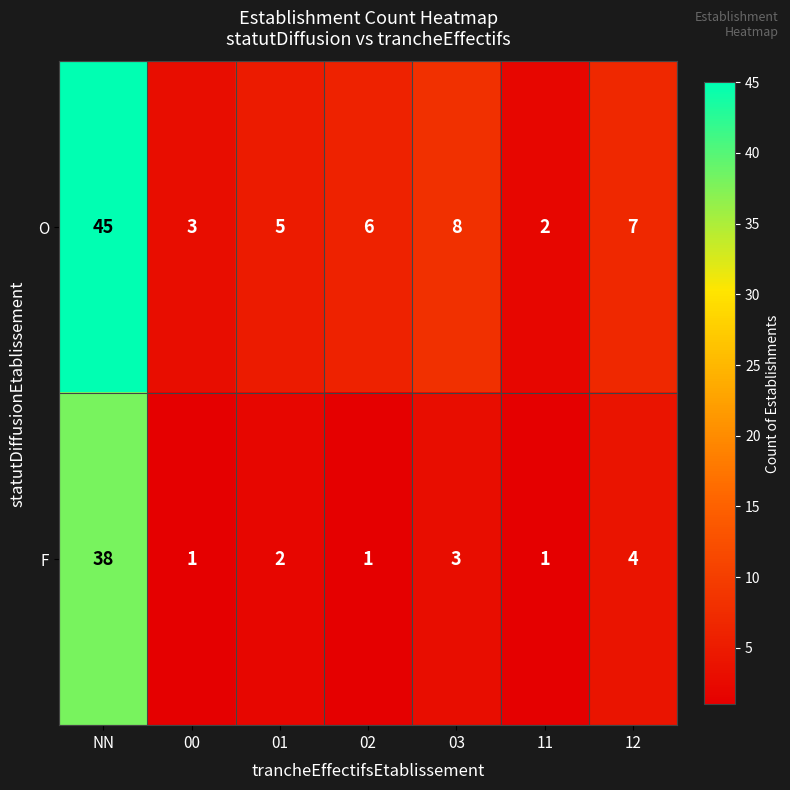

How many data points does each series have?

7